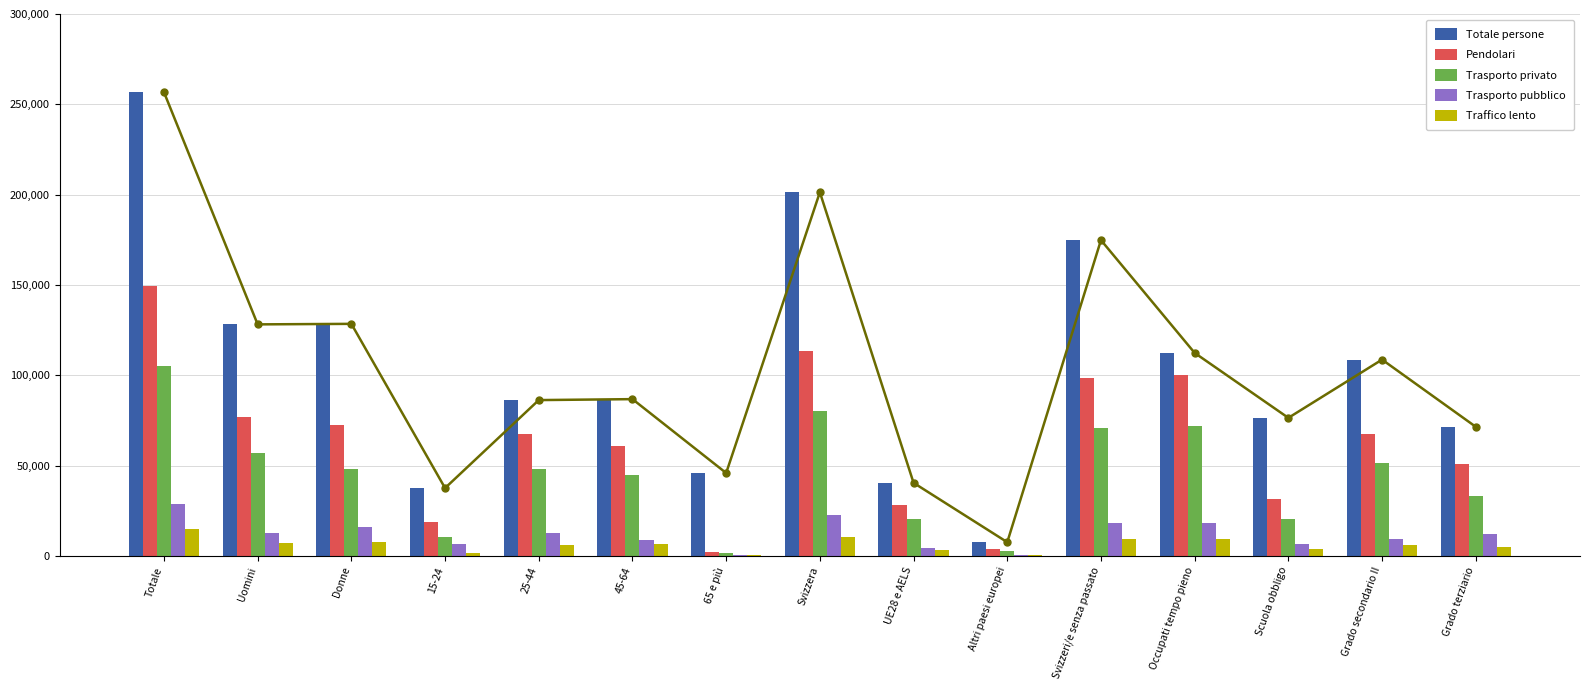

What is the label of the 15th bar from the right?

Totale